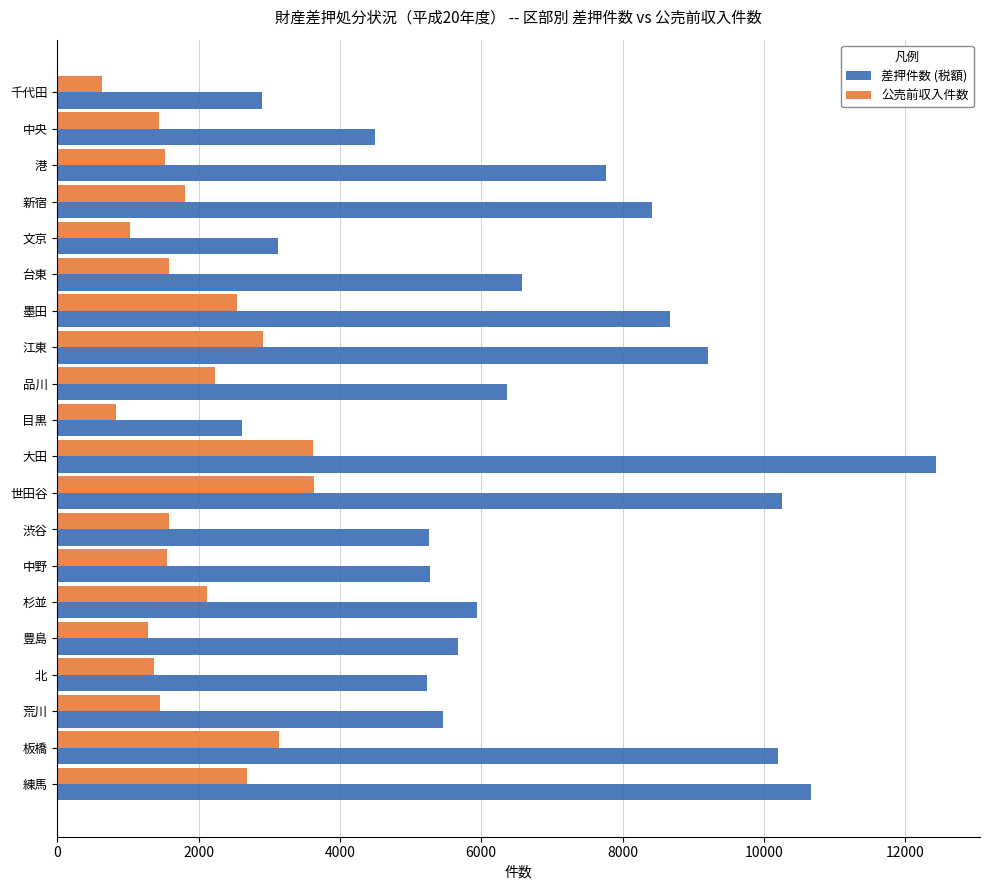

The 差押件数 (税額) series shows 9623 at 豊島. True or false?

False